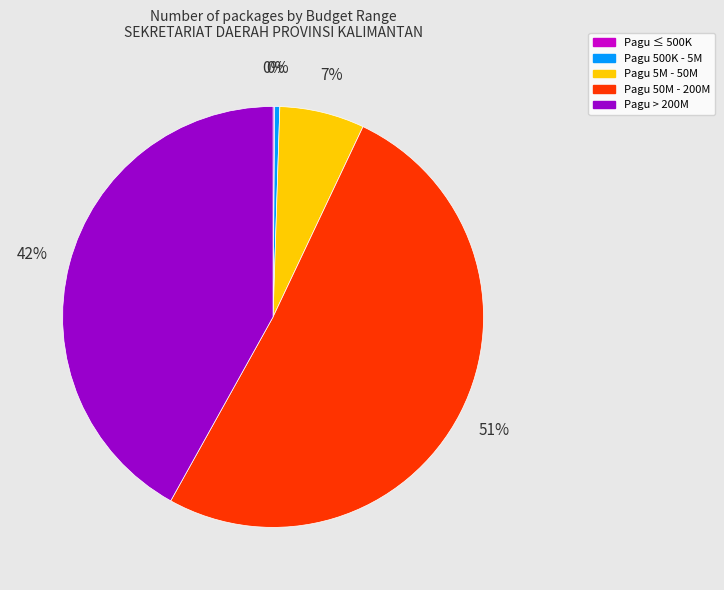

Which slice is the largest?

Pagu 50M - 200M